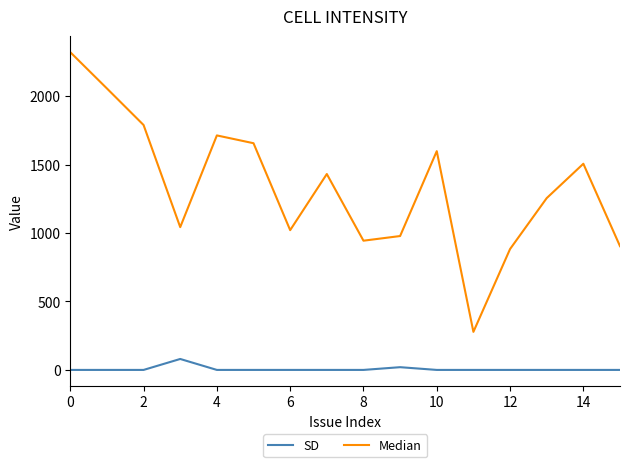

Which series has the widest spread of values?

Median